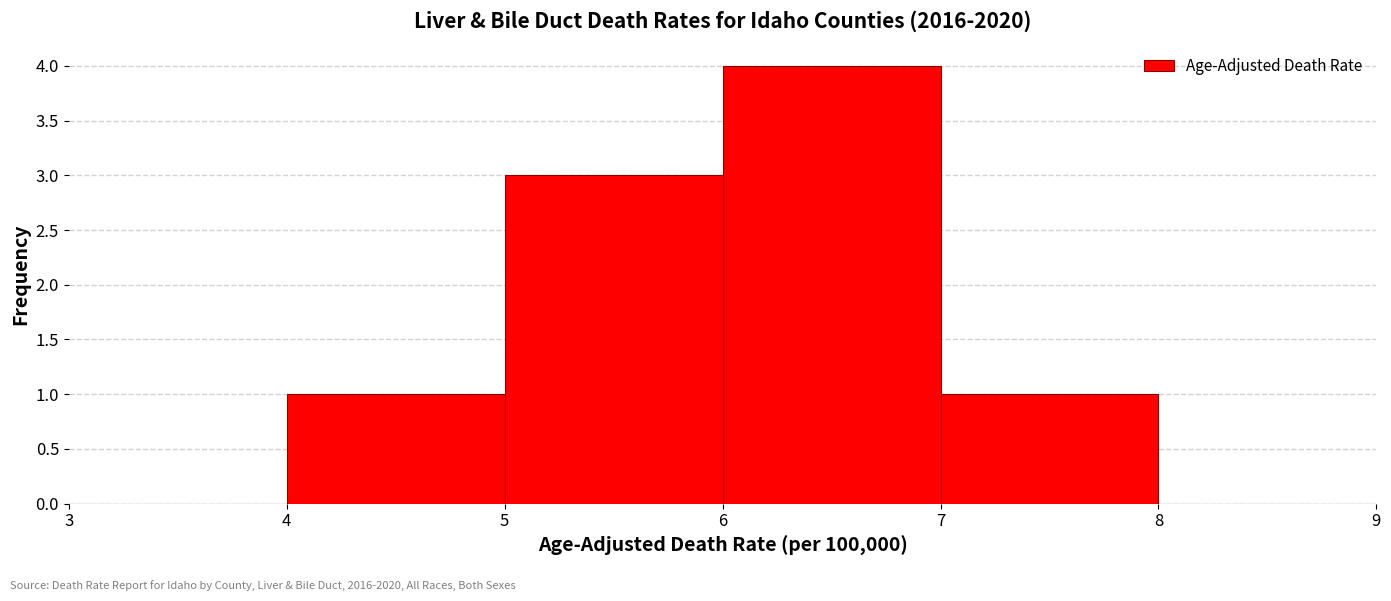

Which range on the x-axis has the tallest bar?

6 to 7